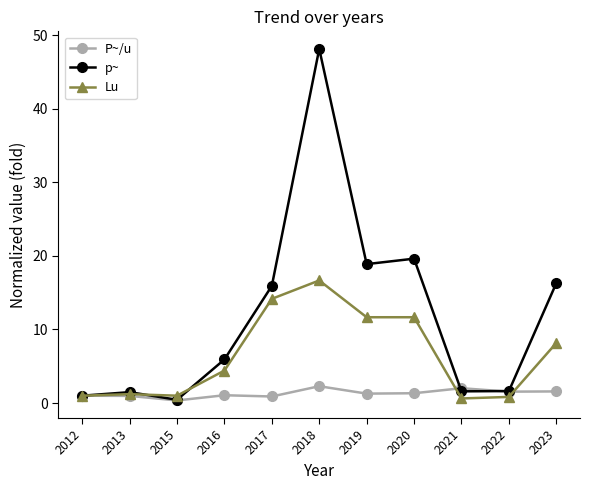

How many lines are shown in the chart?

3